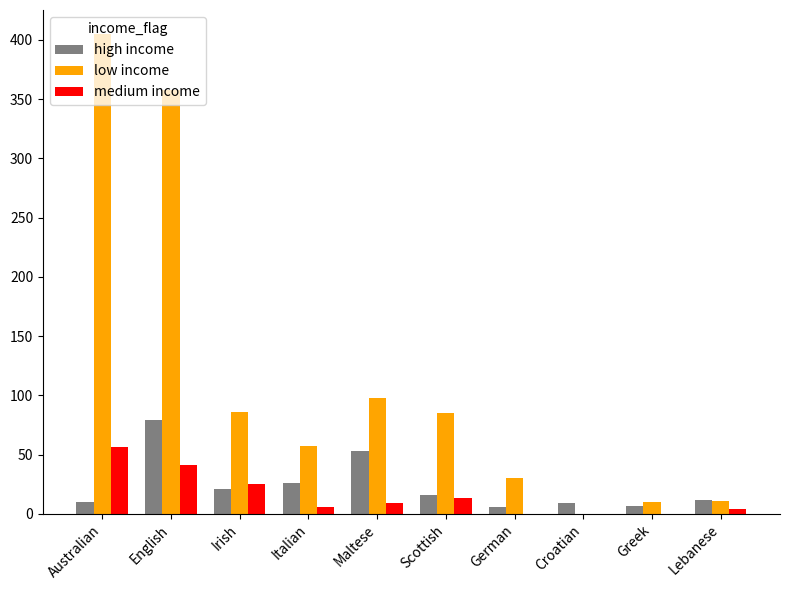

What are all the series names shown in the legend?

high income, low income, medium income